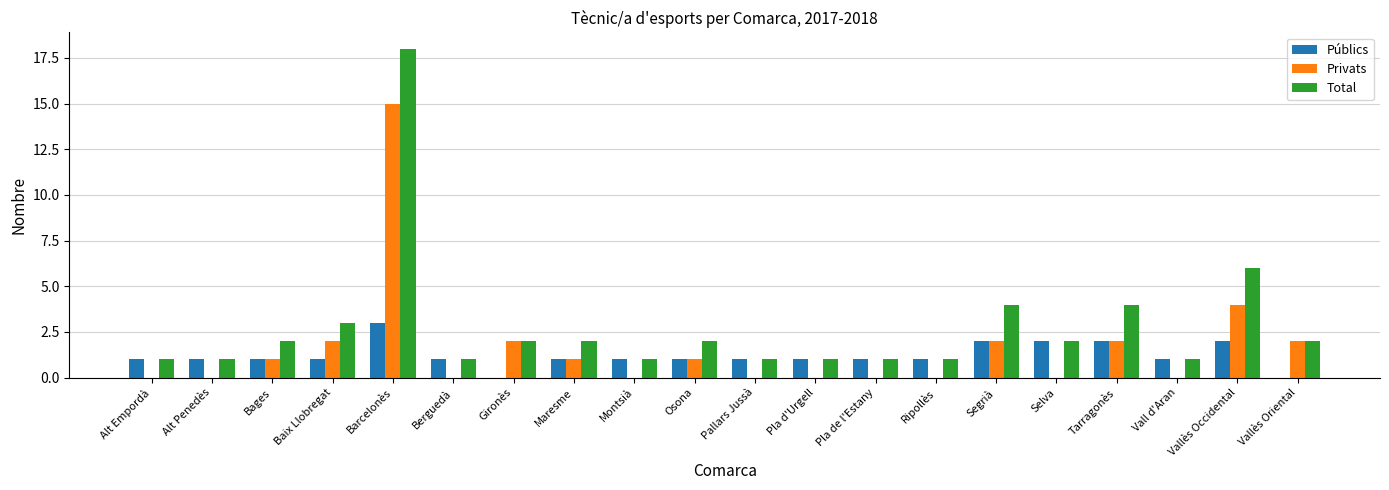

How many series are shown in this chart?

3